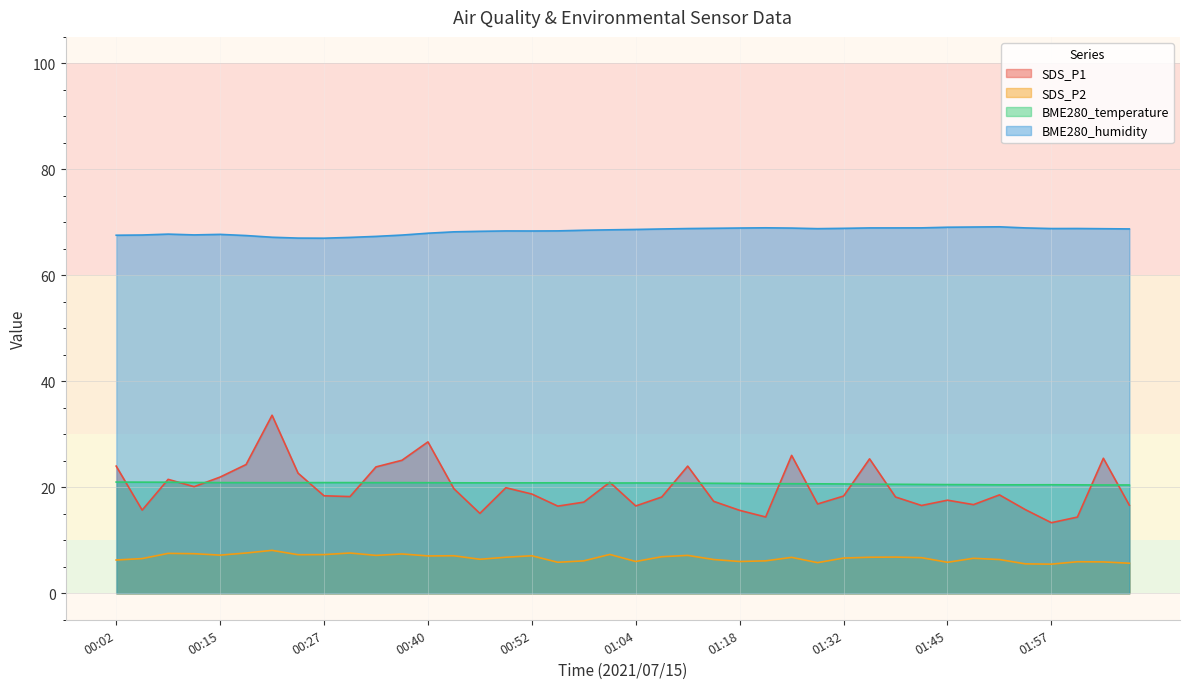

True or false: SDS_P1 and SDS_P2 cross at least once.

False